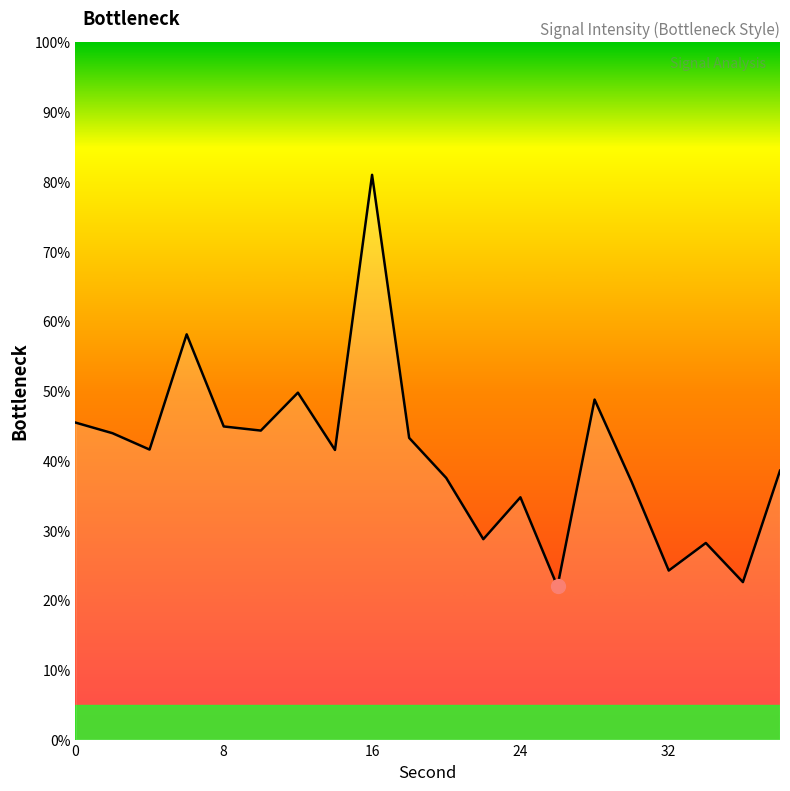

What is the maximum value shown in the chart?

81.0